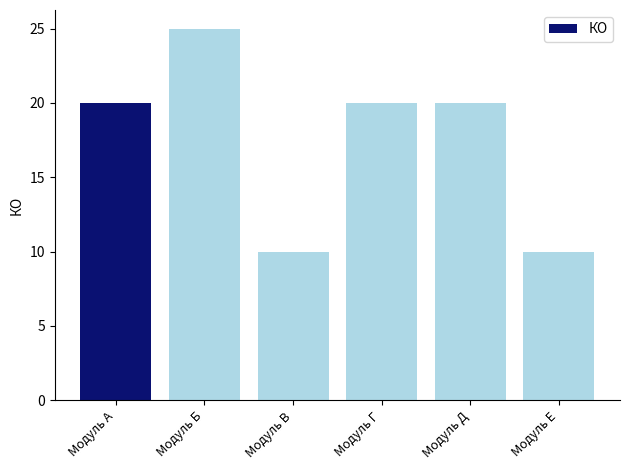

Count the values in the range 10 to 20.

5